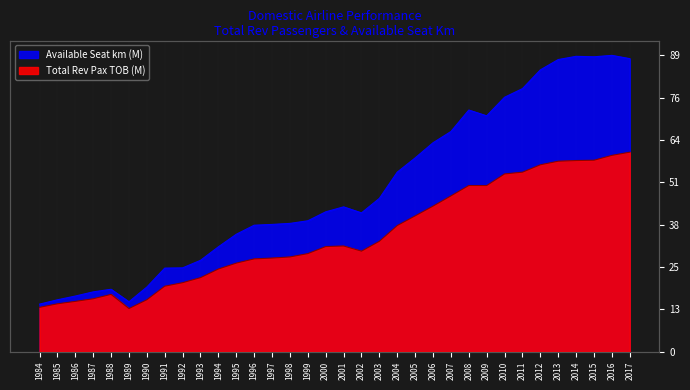

The Available Seat km series shows 66.9 at 2000. True or false?

False